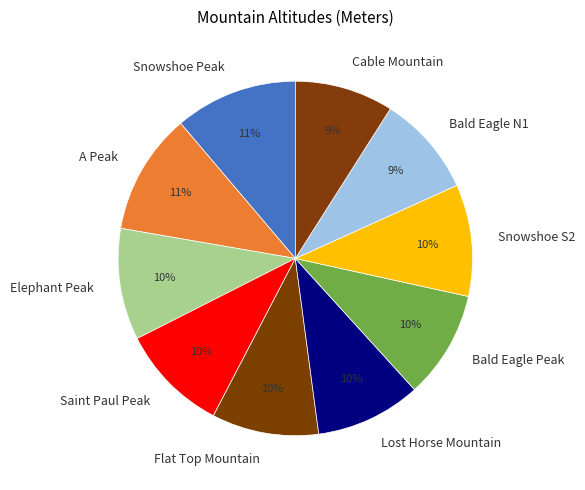

Is there a majority slice in this chart?

No